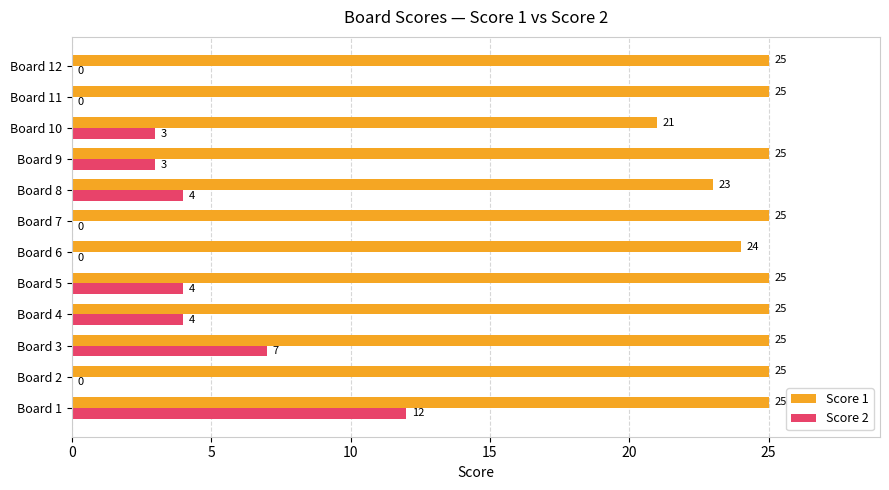

What is the maximum value shown in the chart?

25